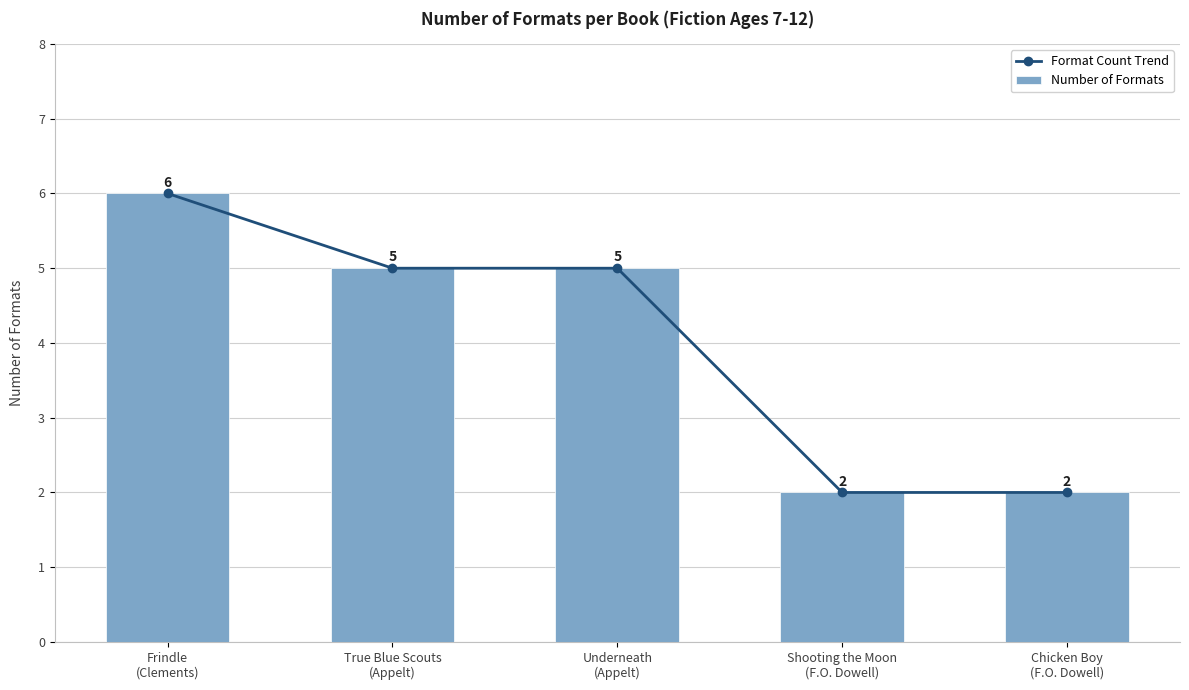

At which label does Number of Formats first exceed 5?

Frindle
(Clements)